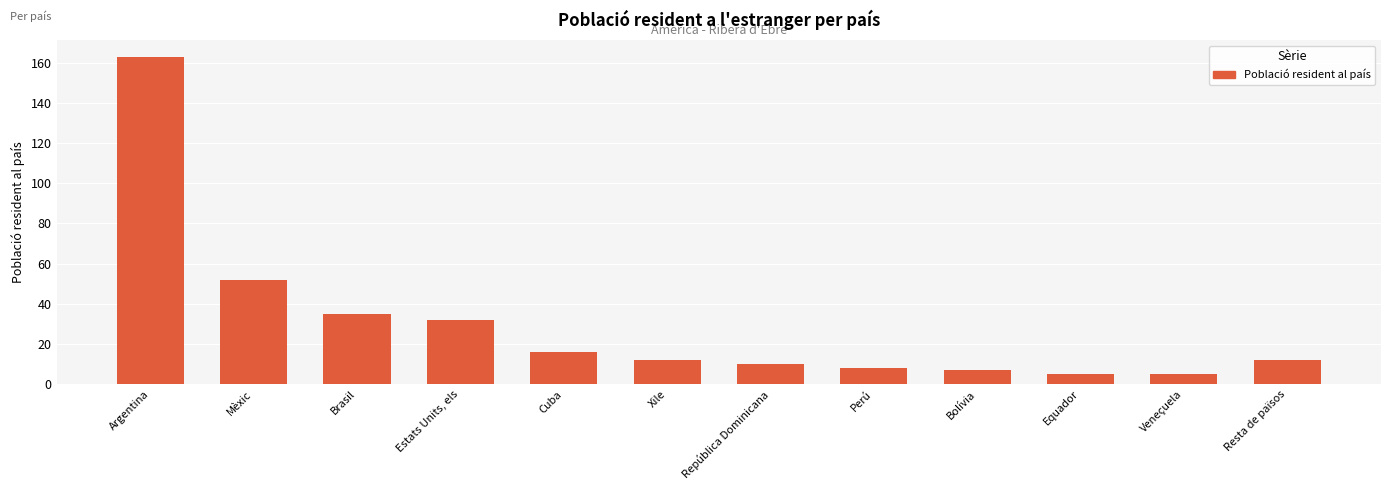

What position from the left is Estats Units, els?

4